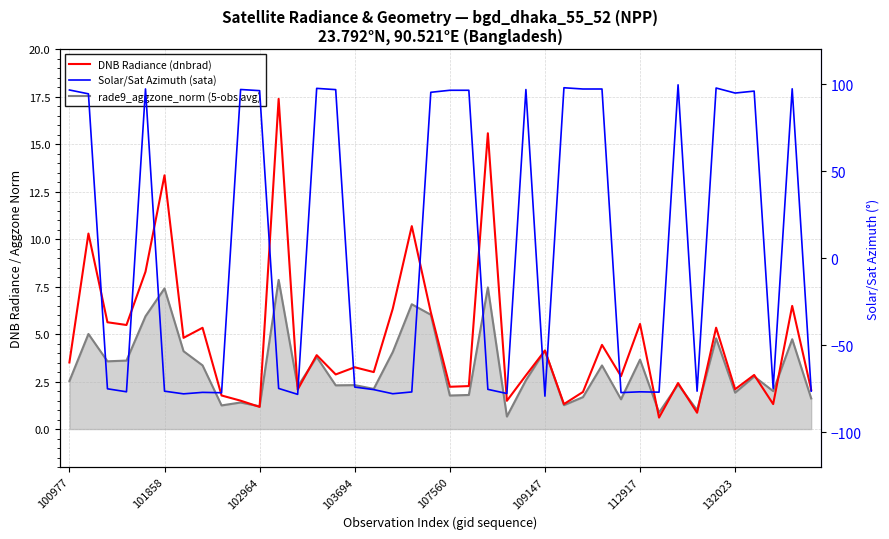

At which label does Solar/Sat Azimuth (sata) first exceed -74?

100977